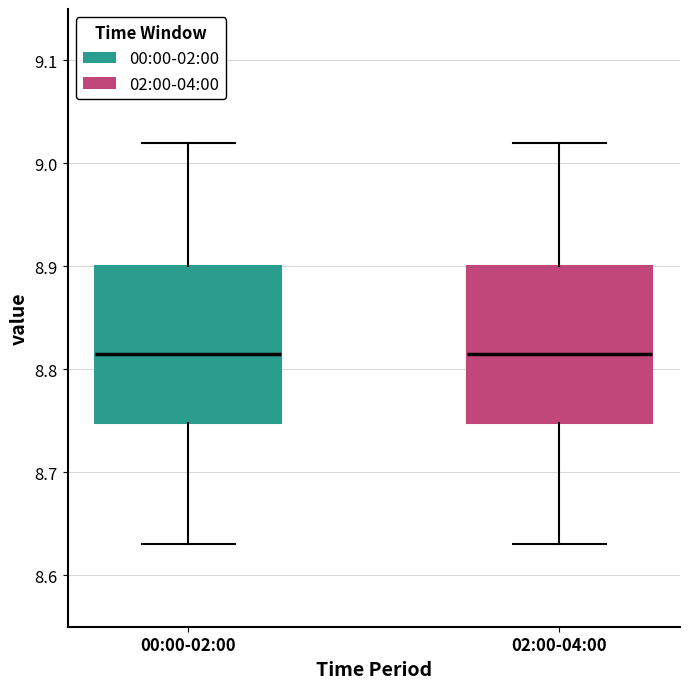

Where does the median line of the box for 00:00-02:00 sit on the y-axis? The values are not printed on the chart, so give them approximately, as read against the axis.

8.82